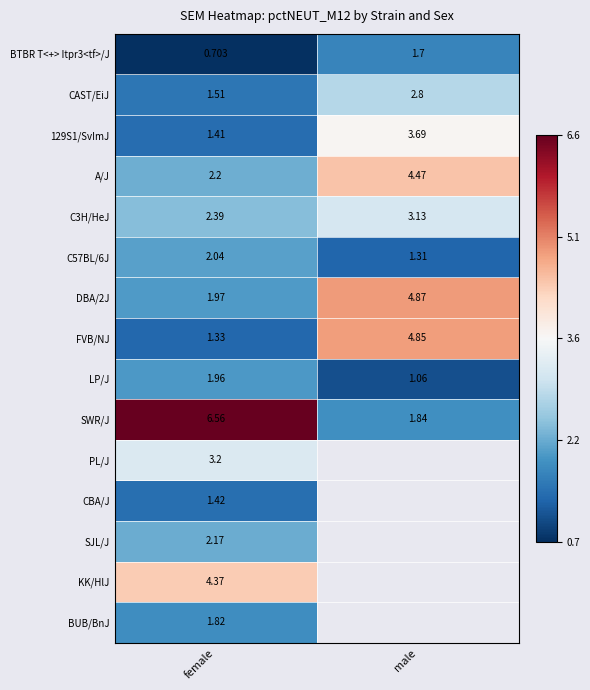

Which has a higher value, male or female?

male